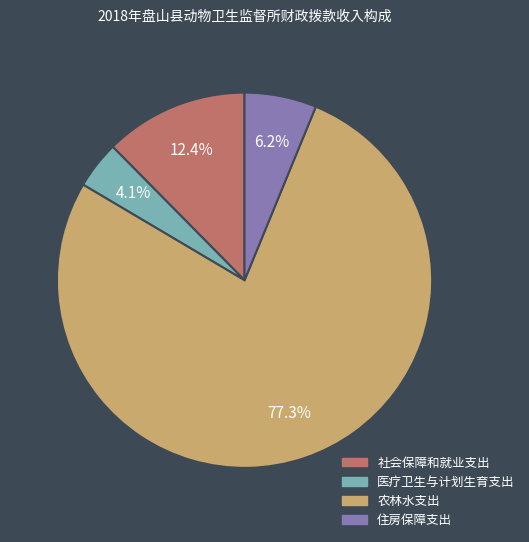

Combined, do 医疗卫生与计划生育支出 and 社会保障和就业支出 account for over 50%?

No